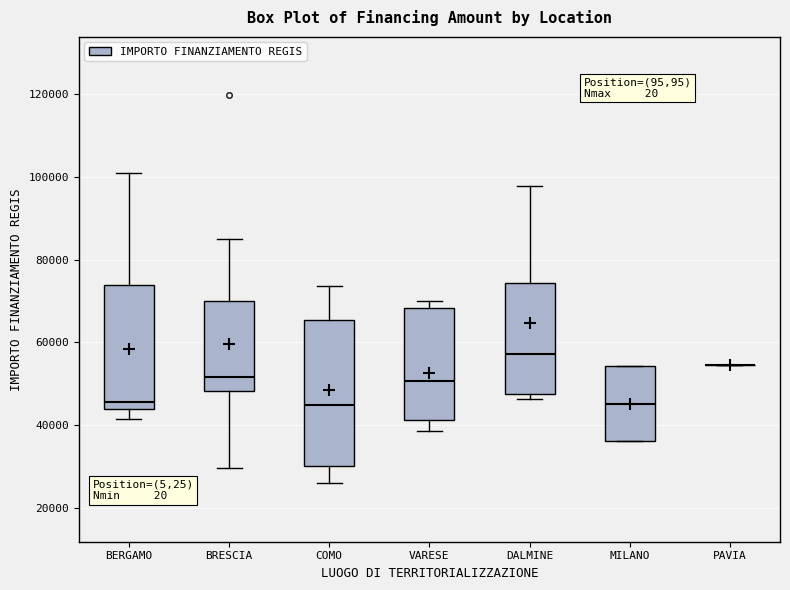

Where is the lower edge of the box for VARESE on the y-axis? The values are not printed on the chart, so give them approximately, as read against the axis.

42000